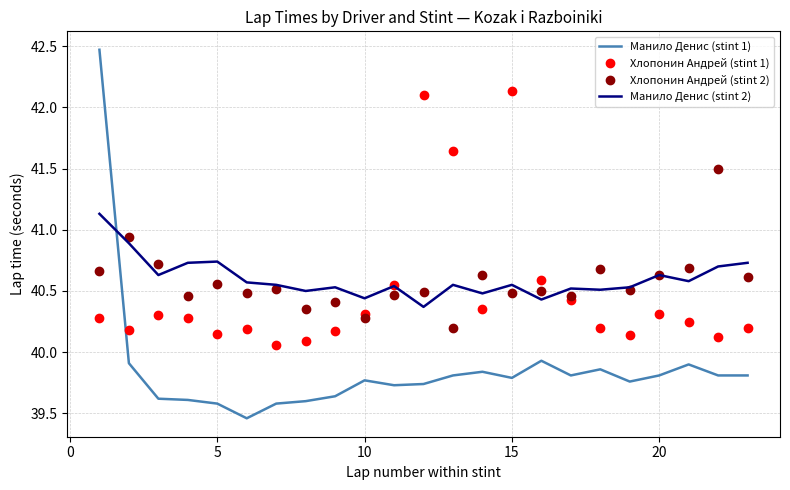

Which series ends up on top after the final intersection of Хлопонин Андрей (stint 2) and Манило Денис (stint 1)?

Хлопонин Андрей (stint 2)